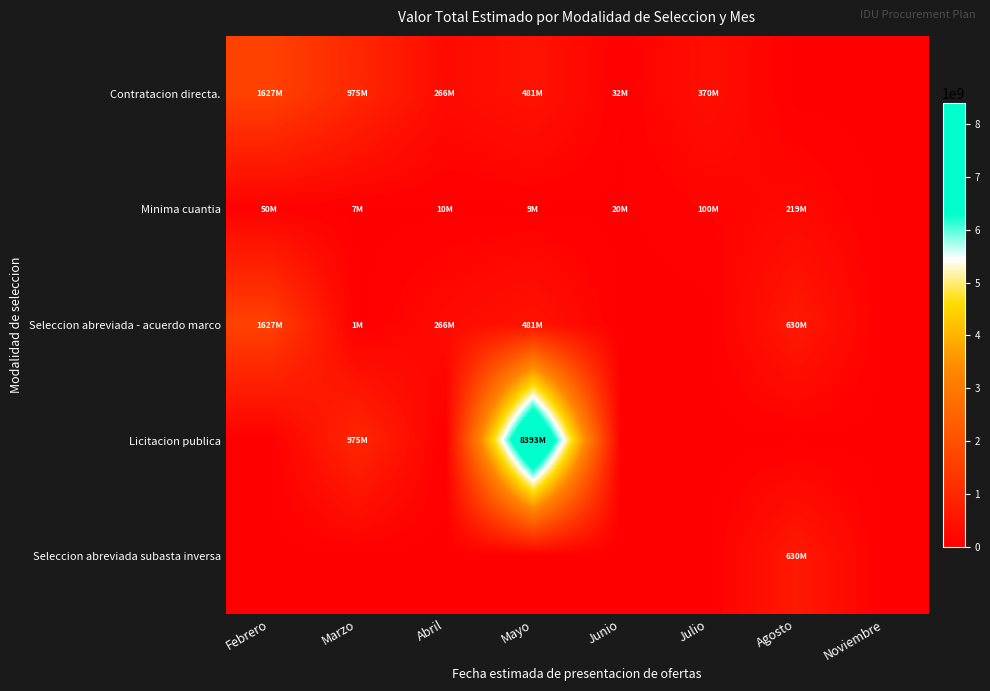

Which has a higher value, Julio or Abril?

Julio